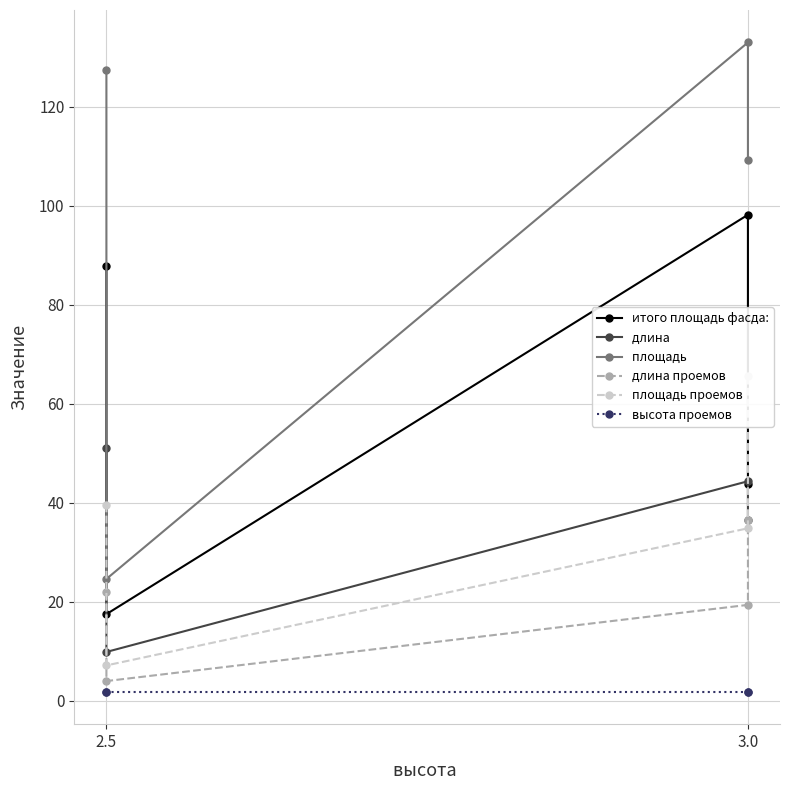

At how many categories does at least one series exceed 57?

3